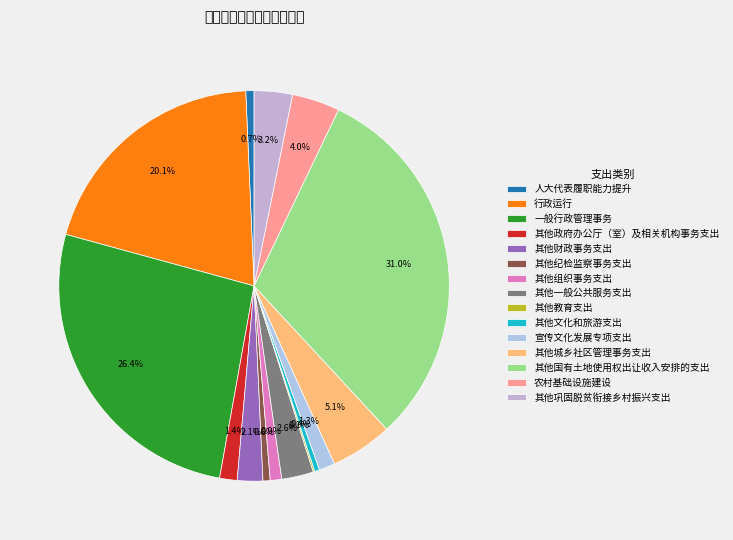

Is it true that 其他纪检监察事务支出 is 1% of the pie?

True